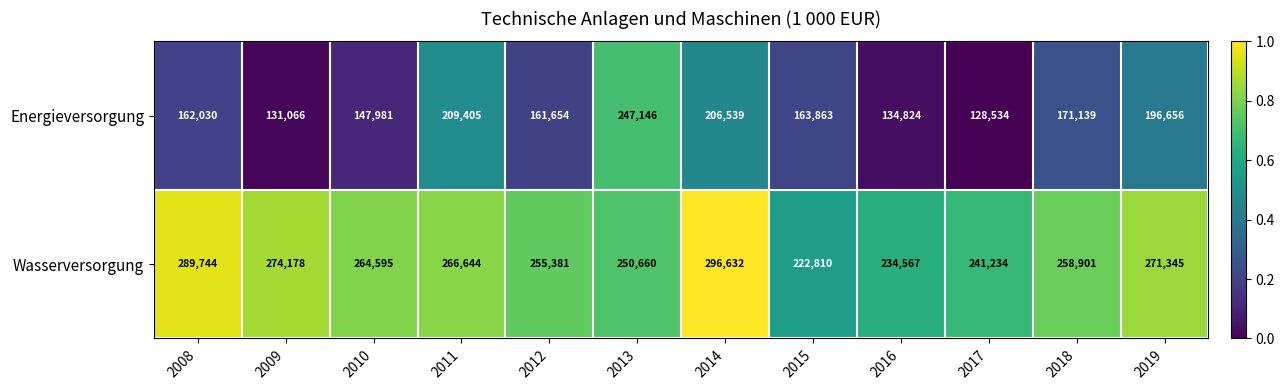

Reading right to left, what are all the values shown in this chart?

Energieversorgung: 196656	171139	128534	134824	163863	206539	247146	161654	209405	147981	131066	162030
Wasserversorgung: 271345	258901	241234	234567	222810	296632	250660	255381	266644	264595	274178	289744